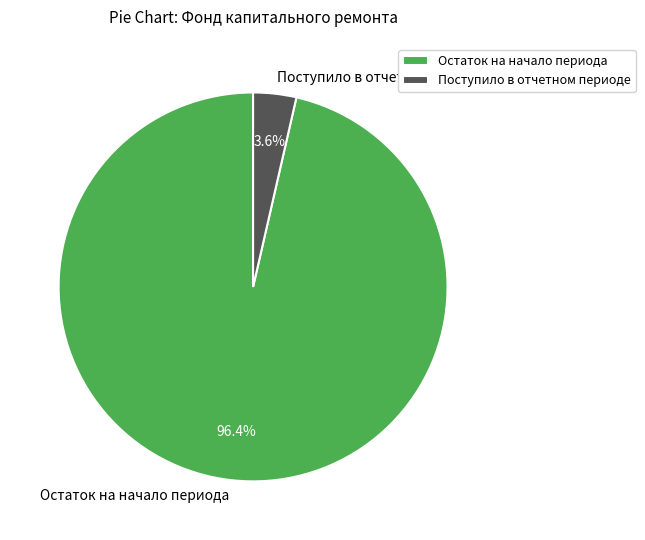

Combined, what portion of the pie is Поступило в отчетном периоде and Остаток на начало периода?

100.0%